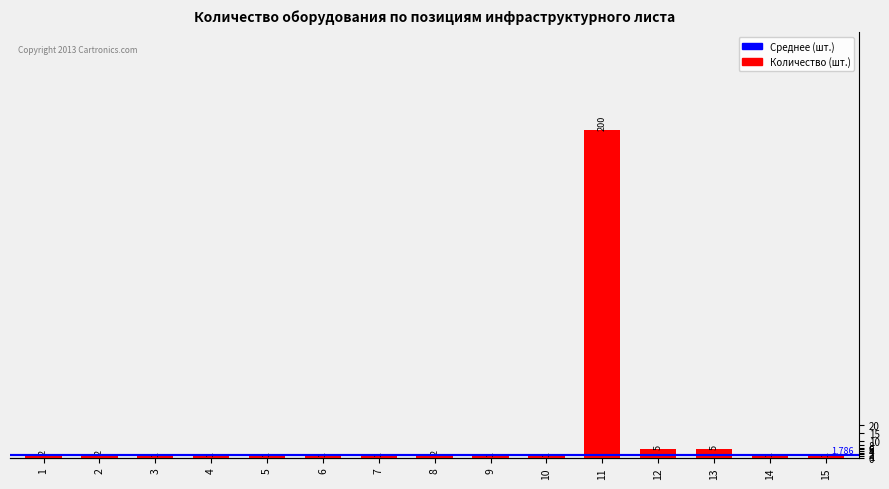

Which label corresponds to the smallest value in the chart?

3